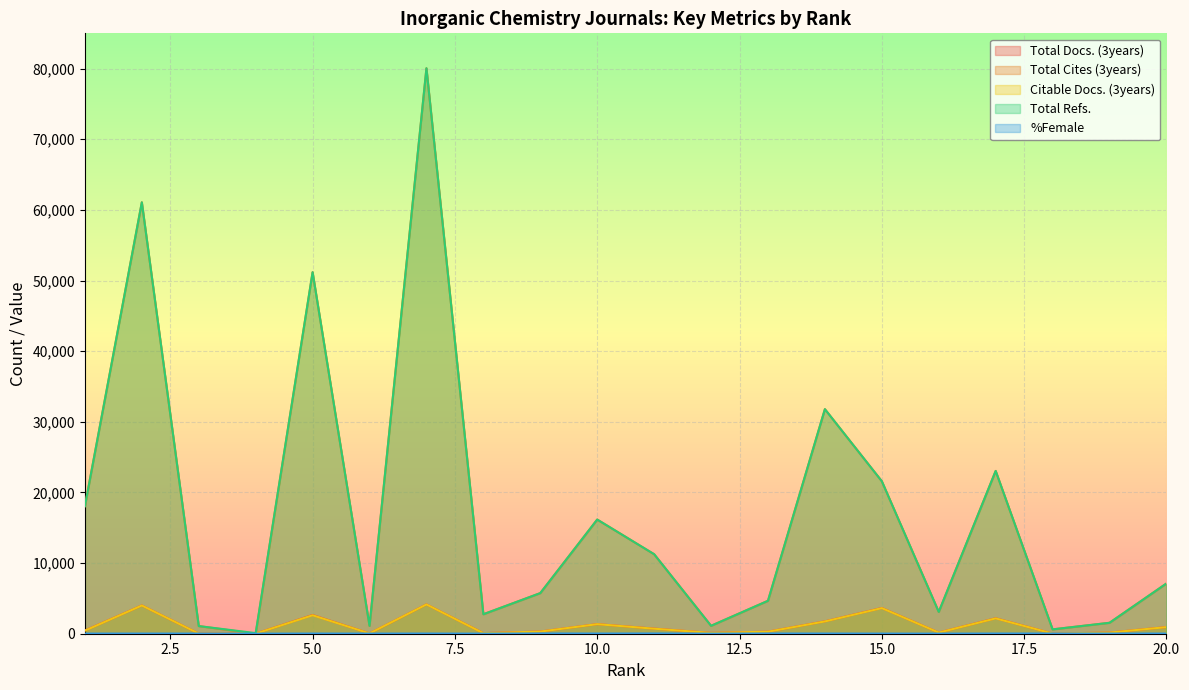

At which category does the chart reach its minimum across all series?

4